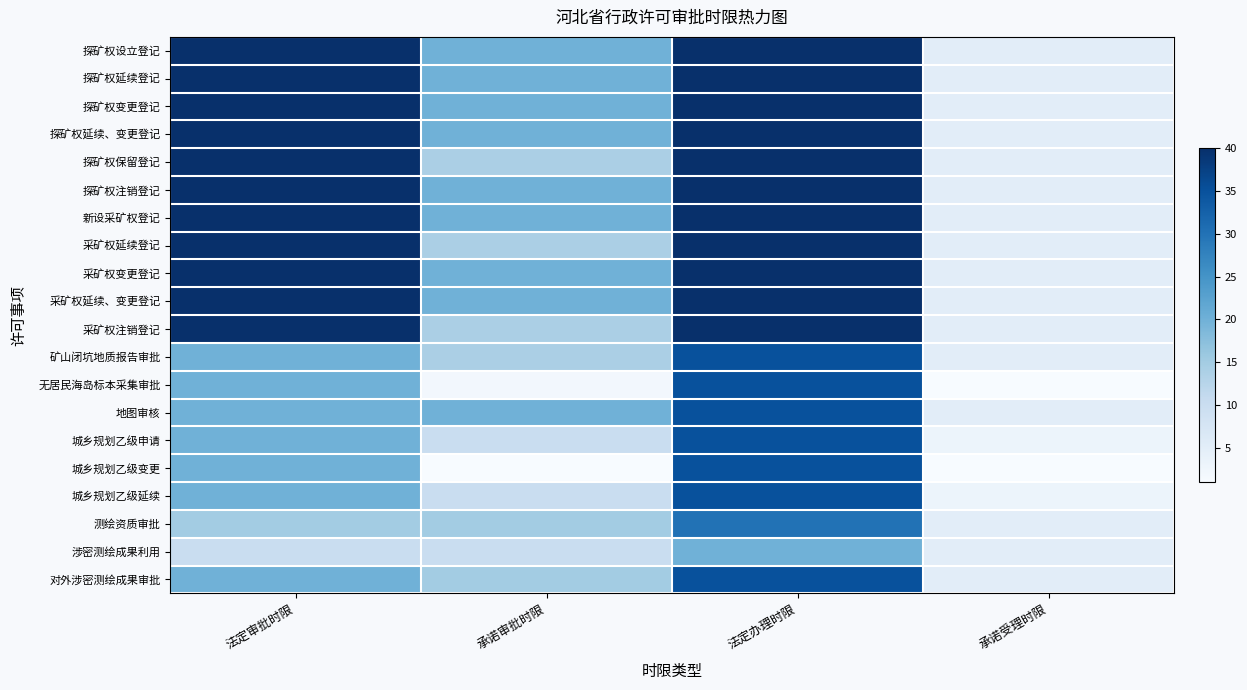

At how many categories does at least one series exceed 27?

2